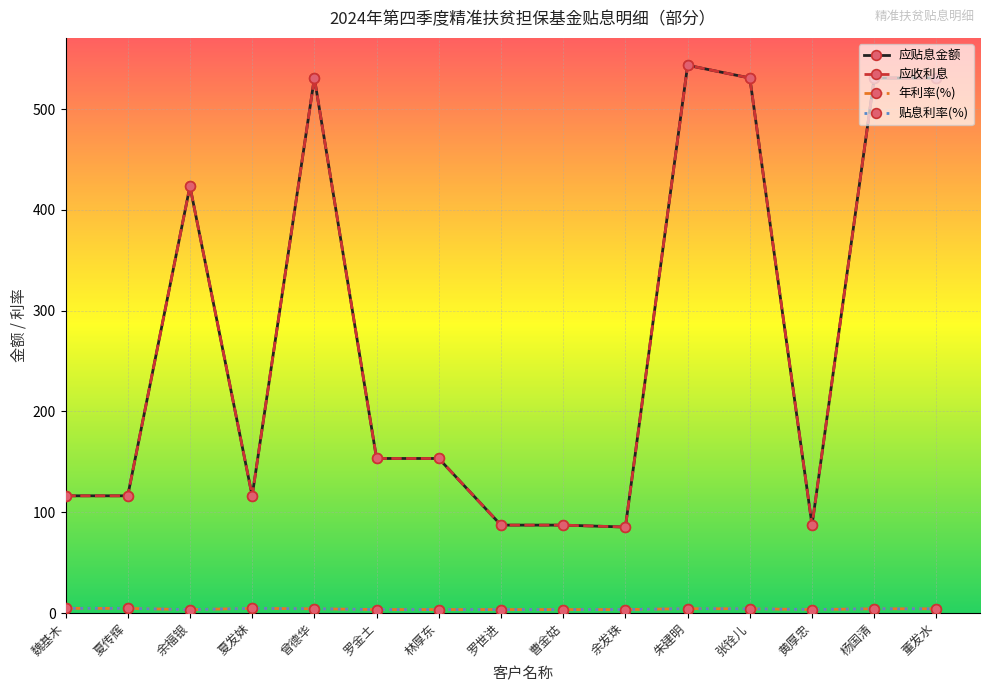

What is the label of the 10th point from the left?

余发珠